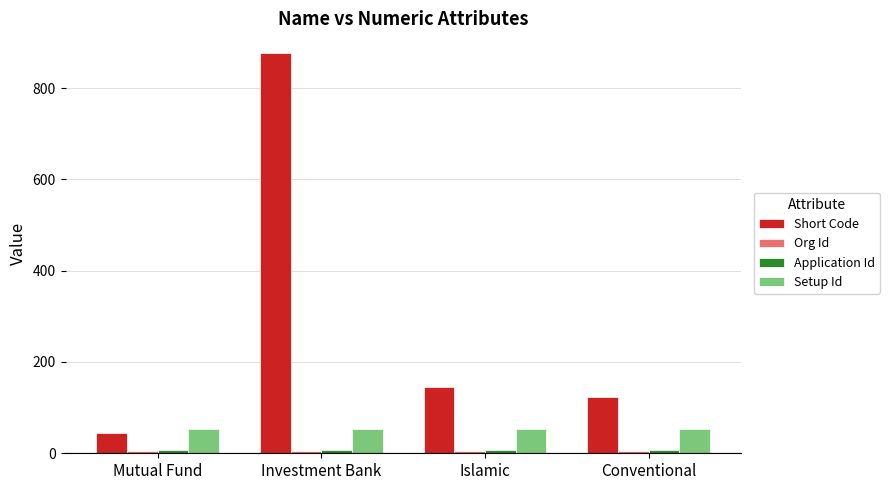

Are the bars grouped side by side (vs. stacked)?

Yes